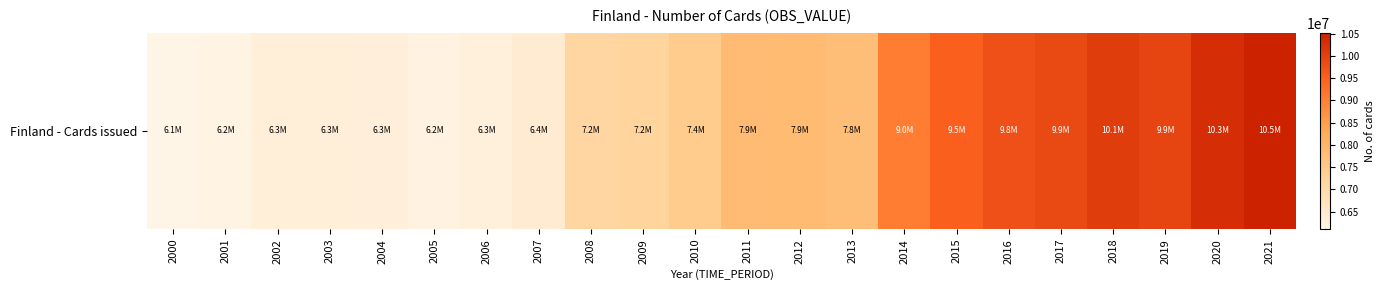

The value at 2000 is 6109248. True or false?

True